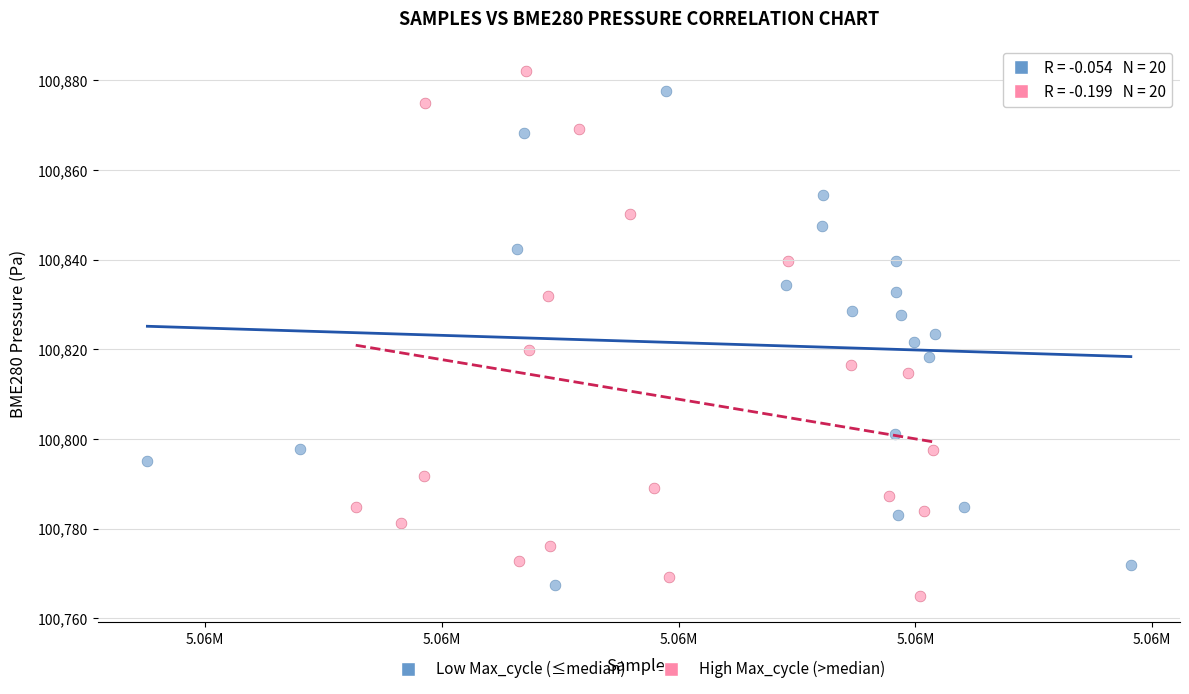

Which series has the largest Y range (max minus min)?

High Max_cycle (>median)